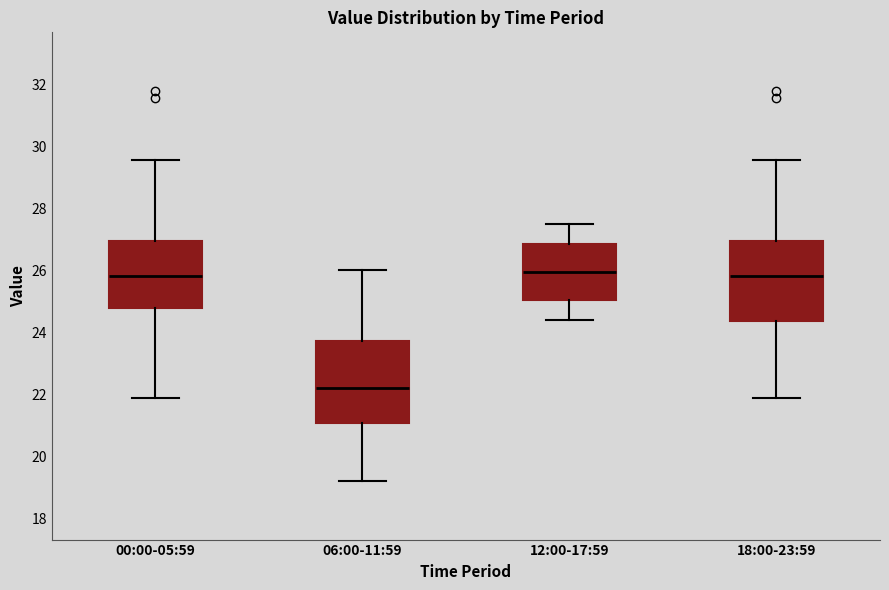

Reading left to right, read every box against the y-axis: the position of its median line, the range the box covers, and the ends of its whiskers. The values are not printed on the chart, so give them approximately, as read against the axis.

00:00-05:59: median 25.8, box 24.8 to 27.0, whiskers 21.8 to 29.6
06:00-11:59: median 22.2, box 21.0 to 23.8, whiskers 19.2 to 26.0
12:00-17:59: median 26.0, box 25.0 to 26.8, whiskers 24.4 to 27.6
18:00-23:59: median 25.8, box 24.4 to 27.0, whiskers 21.8 to 29.6